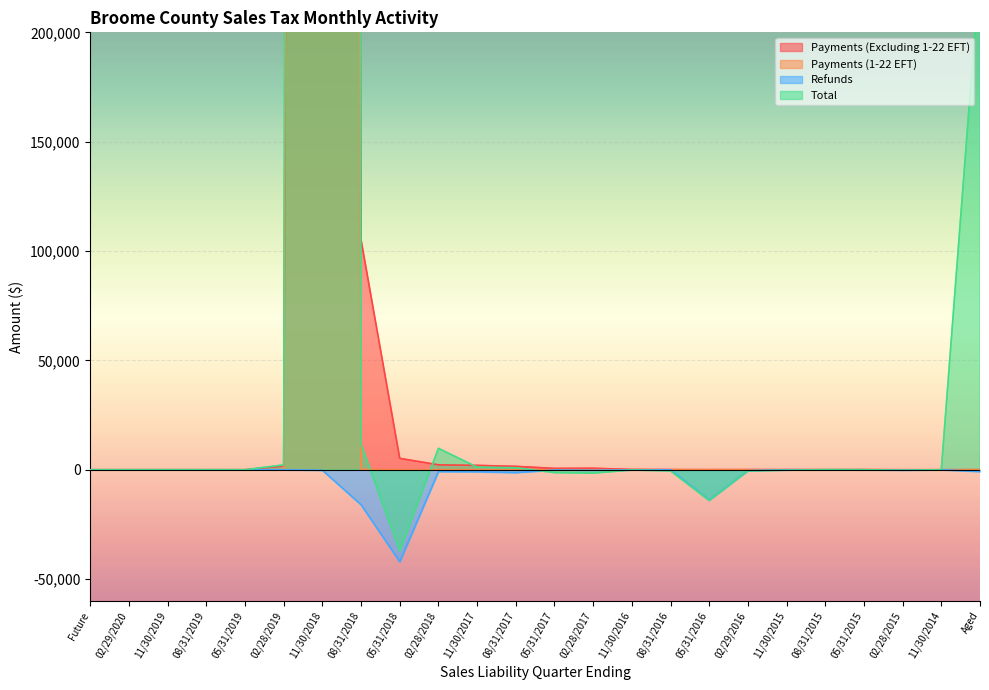

Is it true that Refunds equals 0.0 at 05/31/2019?

True